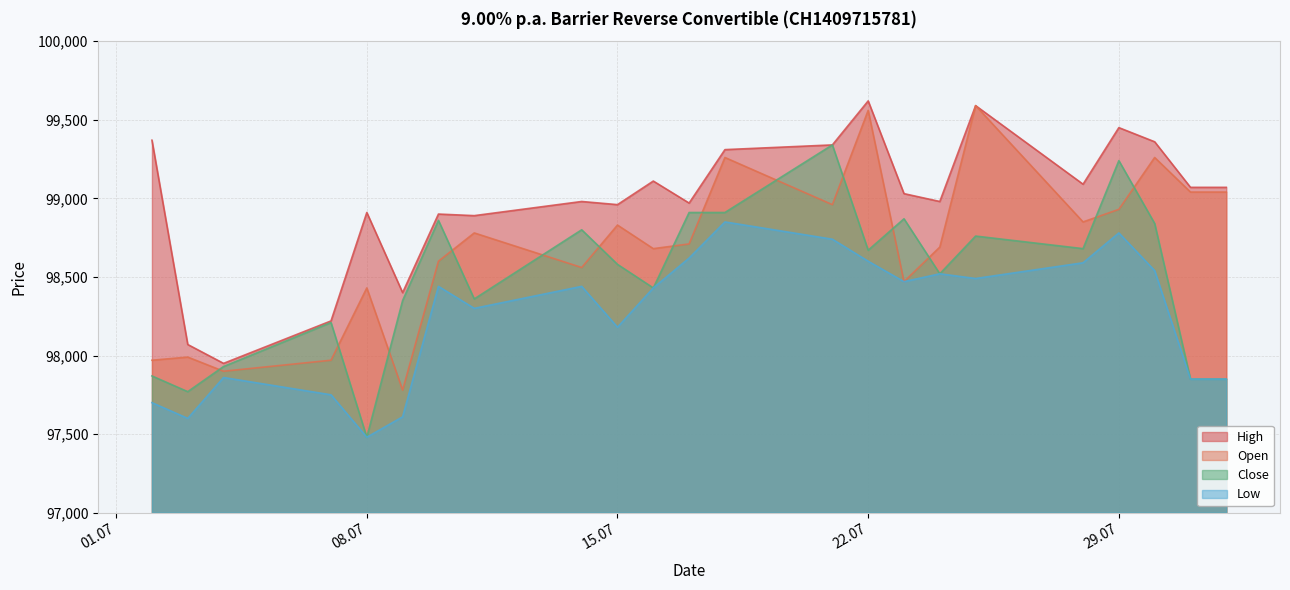

At which label does High reach its minimum?

04.07.2025